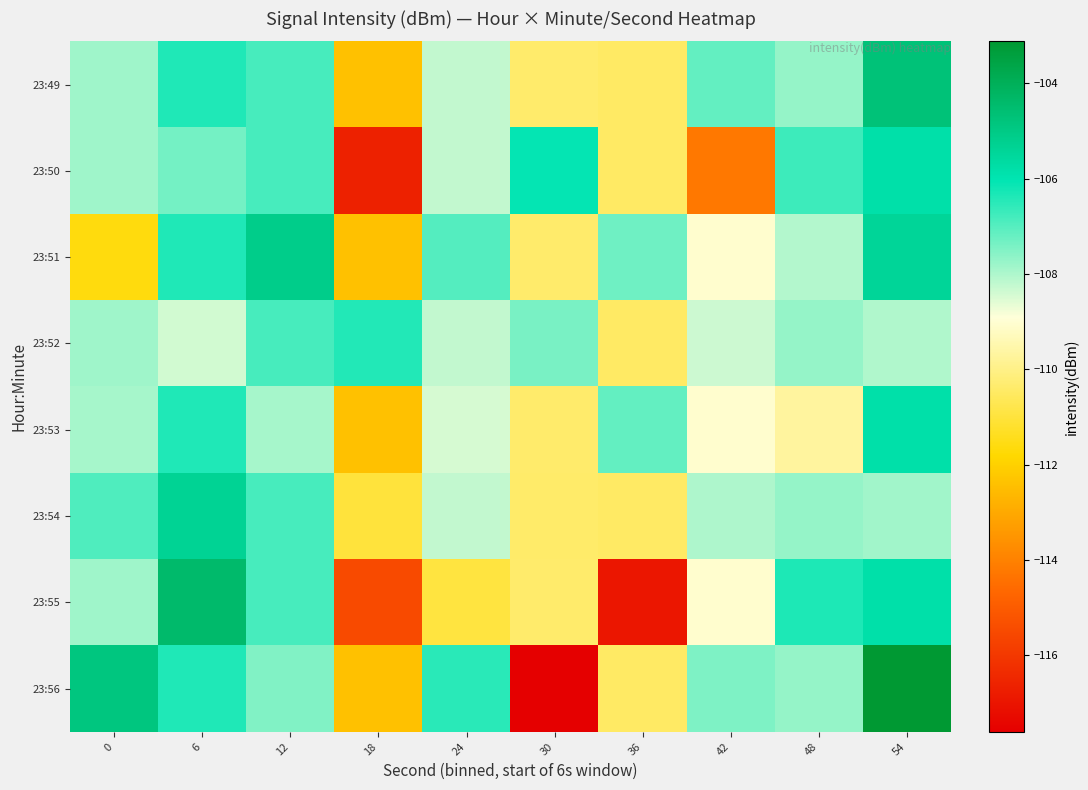

What is the difference between the highest and lowest values at 48?

3.3